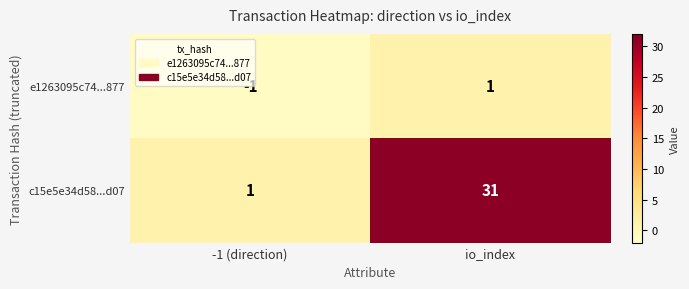

At io_index, list the series in order from smallest to largest.

e1263095c74...877, c15e5e34d58...d07